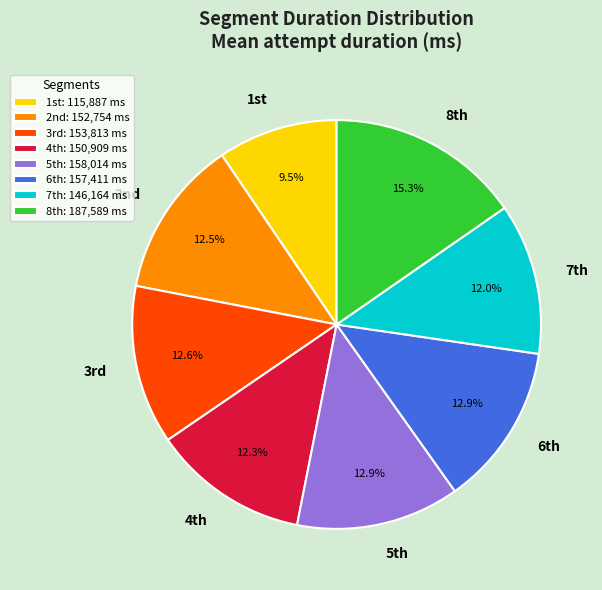

Is there any slice that represents more than half of the pie?

No